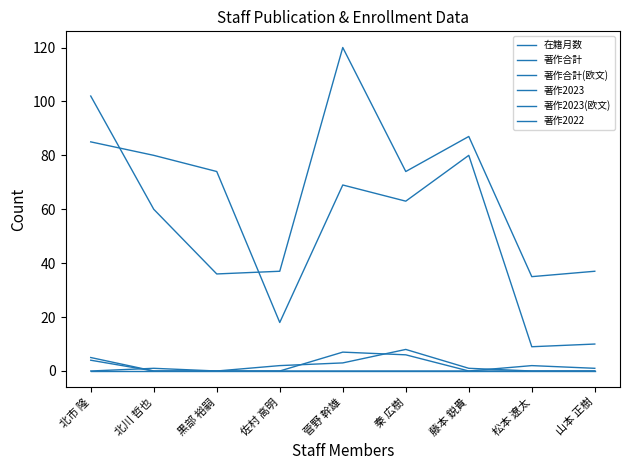

At which category does the chart reach its minimum across all series?

北市 隆